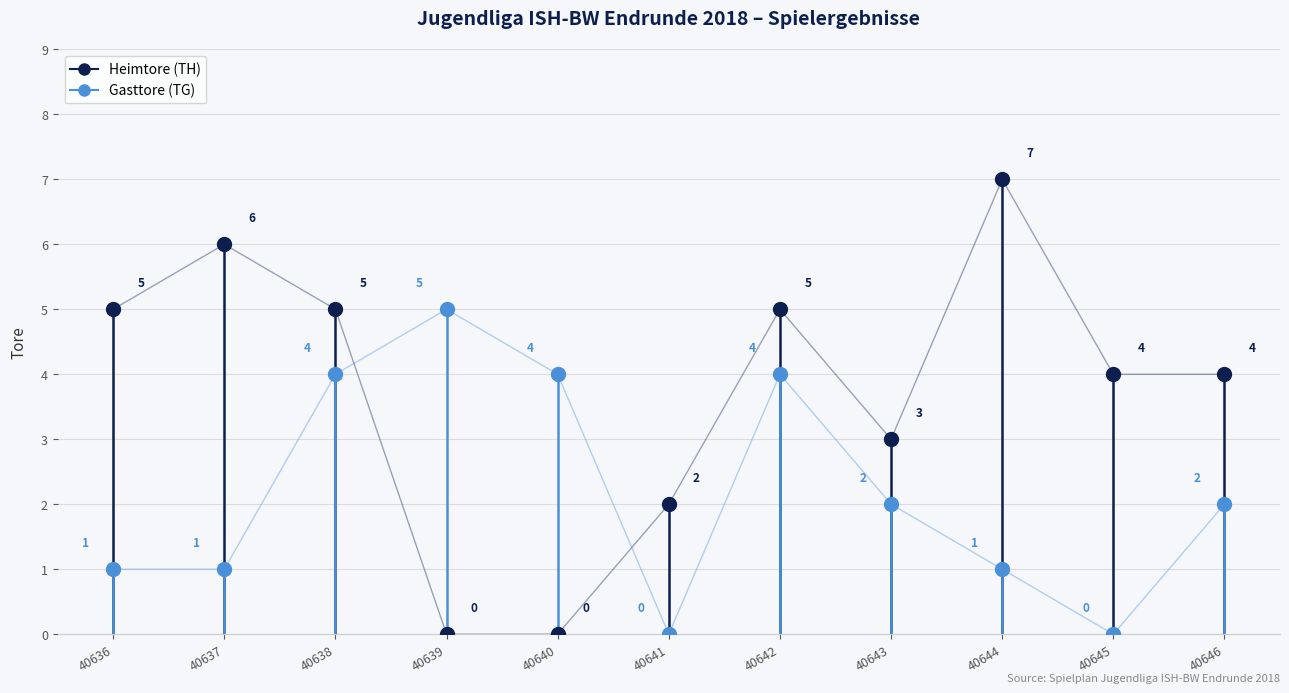

True or false: TH has a value of 6 at 40637.

True